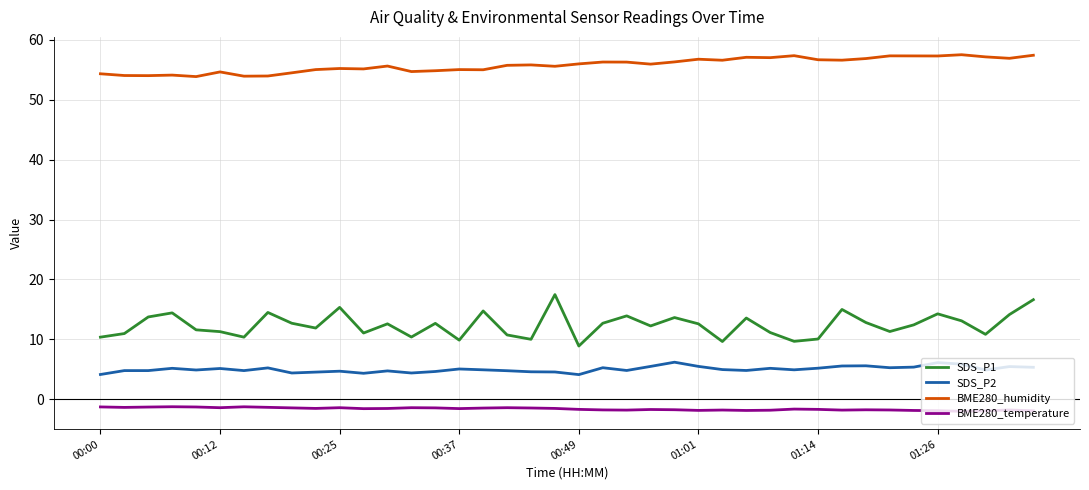

What are all the series names shown in the legend?

SDS_P1, SDS_P2, BME280_humidity, BME280_temperature